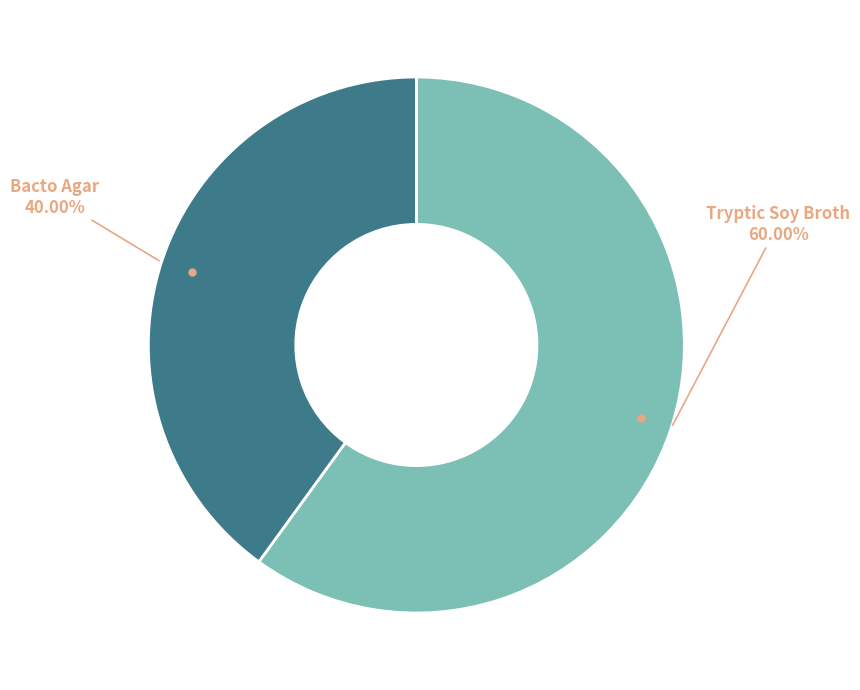

Does any single category account for the majority?

Yes